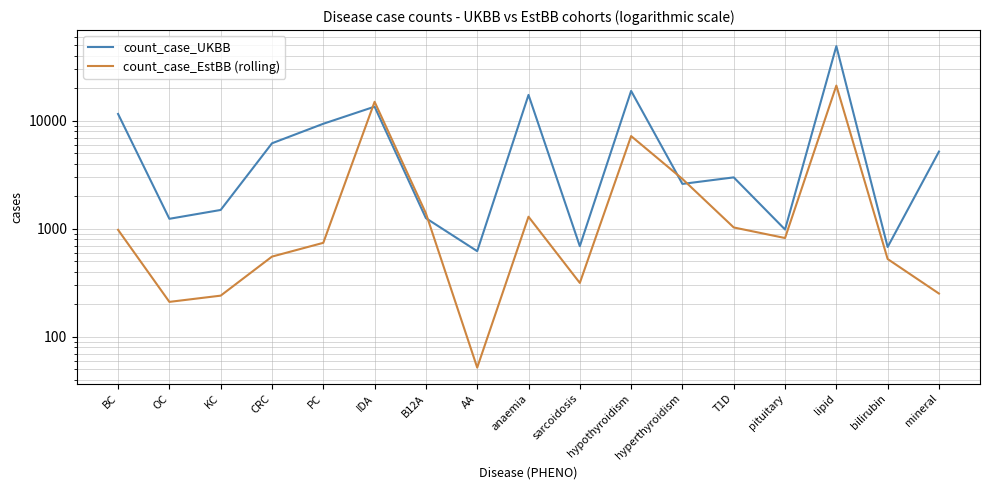

How many data points does each series have?

17